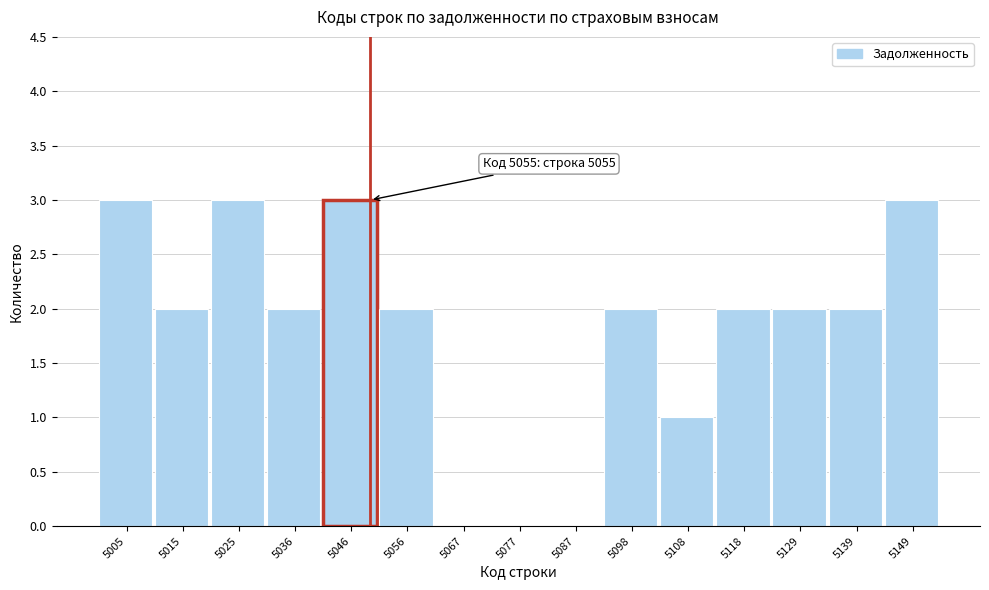

Reading left to right, transcribe all the data shown in this chart.

5005=3	5015=2	5025=3	5036=2	5046=3	5056=2	5067=0	5077=0	5087=0	5098=2	5108=1	5118=2	5129=2	5139=2	5149=3